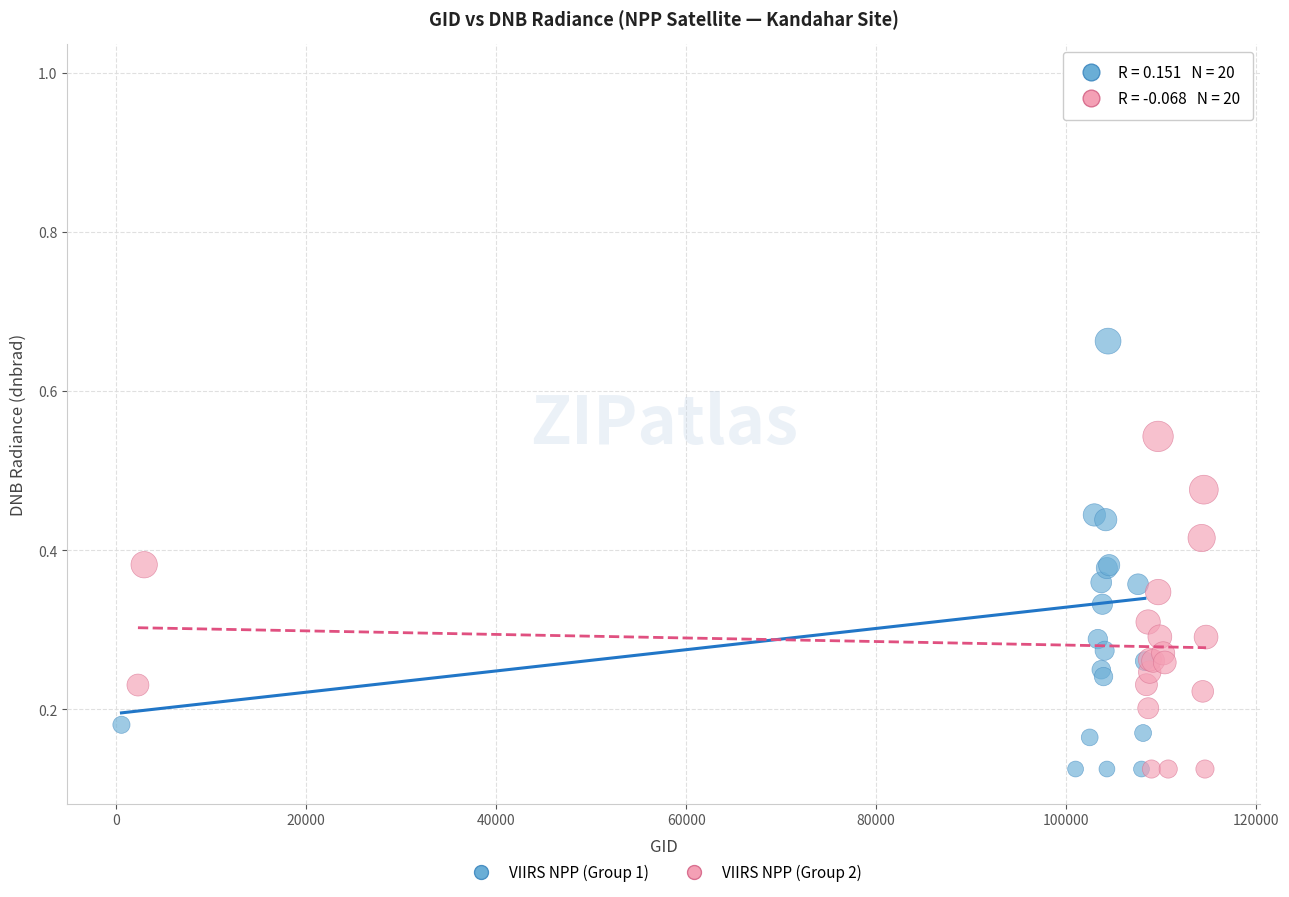

Which series reaches the maximum Y coordinate?

VIIRS NPP (Group 1)